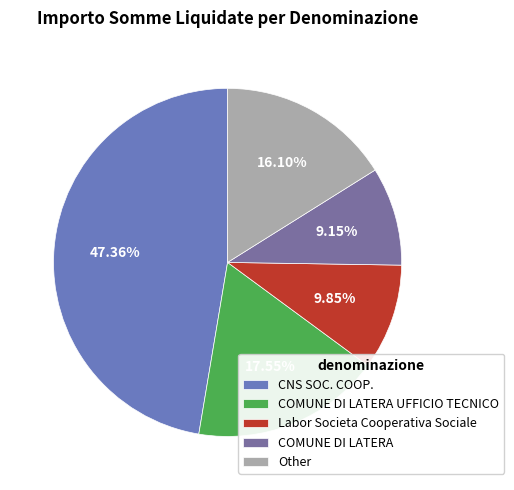

Is it true that COMUNE DI LATERA is 1% of the pie?

False